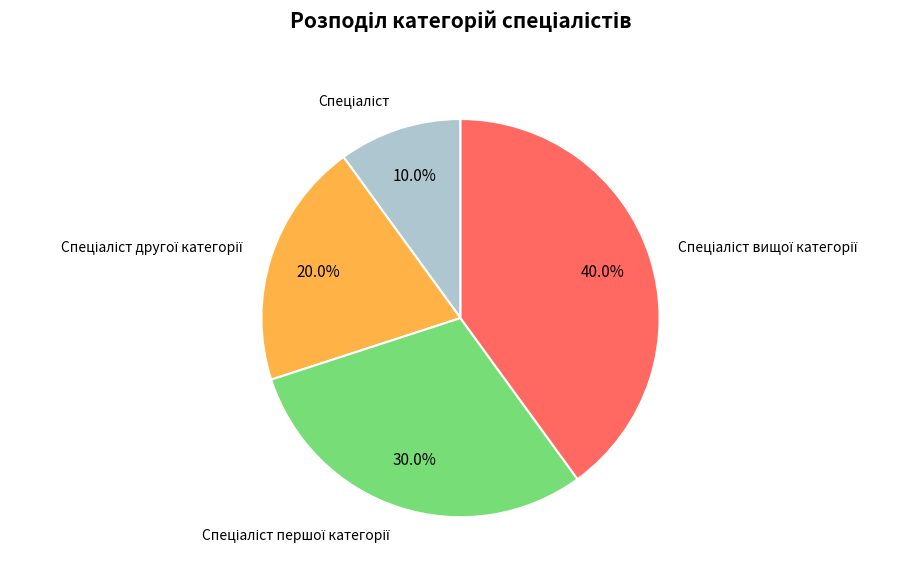

Is there a majority slice in this chart?

No